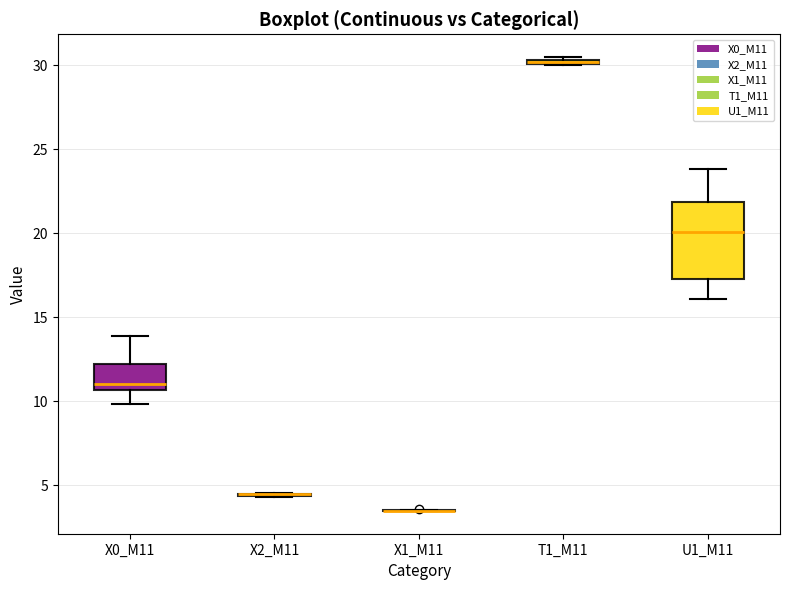

Which box is the tallest, from its lower edge to its upper edge?

U1_M11